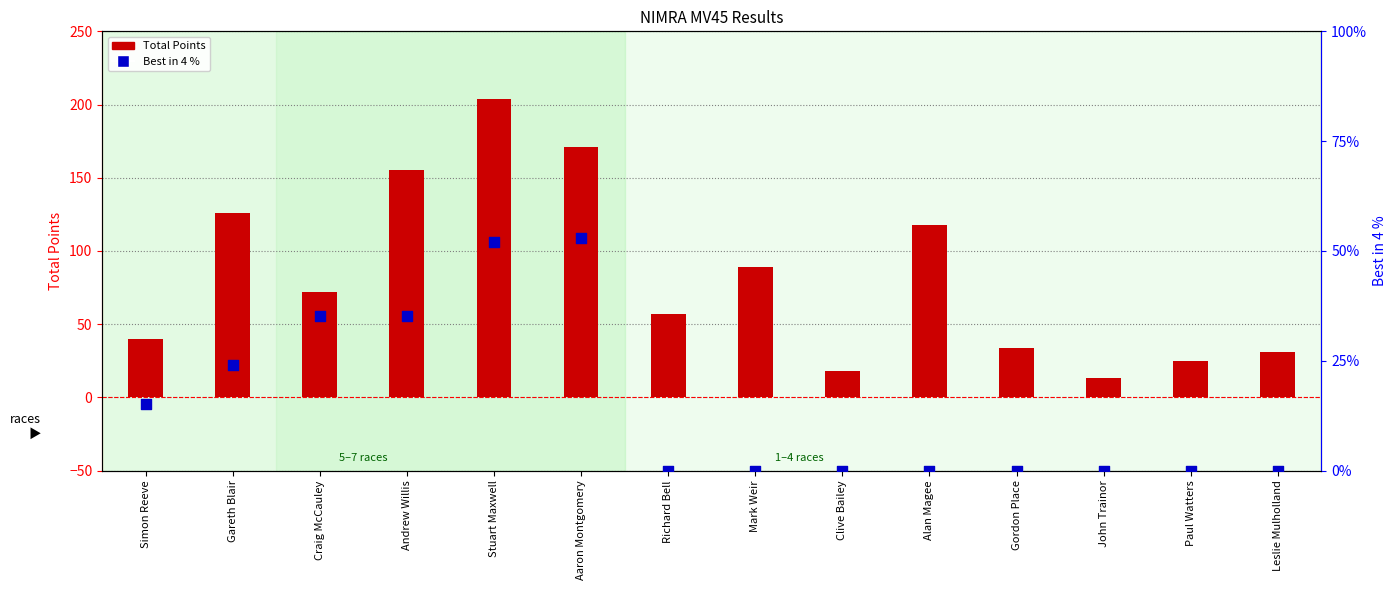

Is the value of Best in 4 % at Aaron Montgomery greater than the value of Total Points at Alan Magee?

No